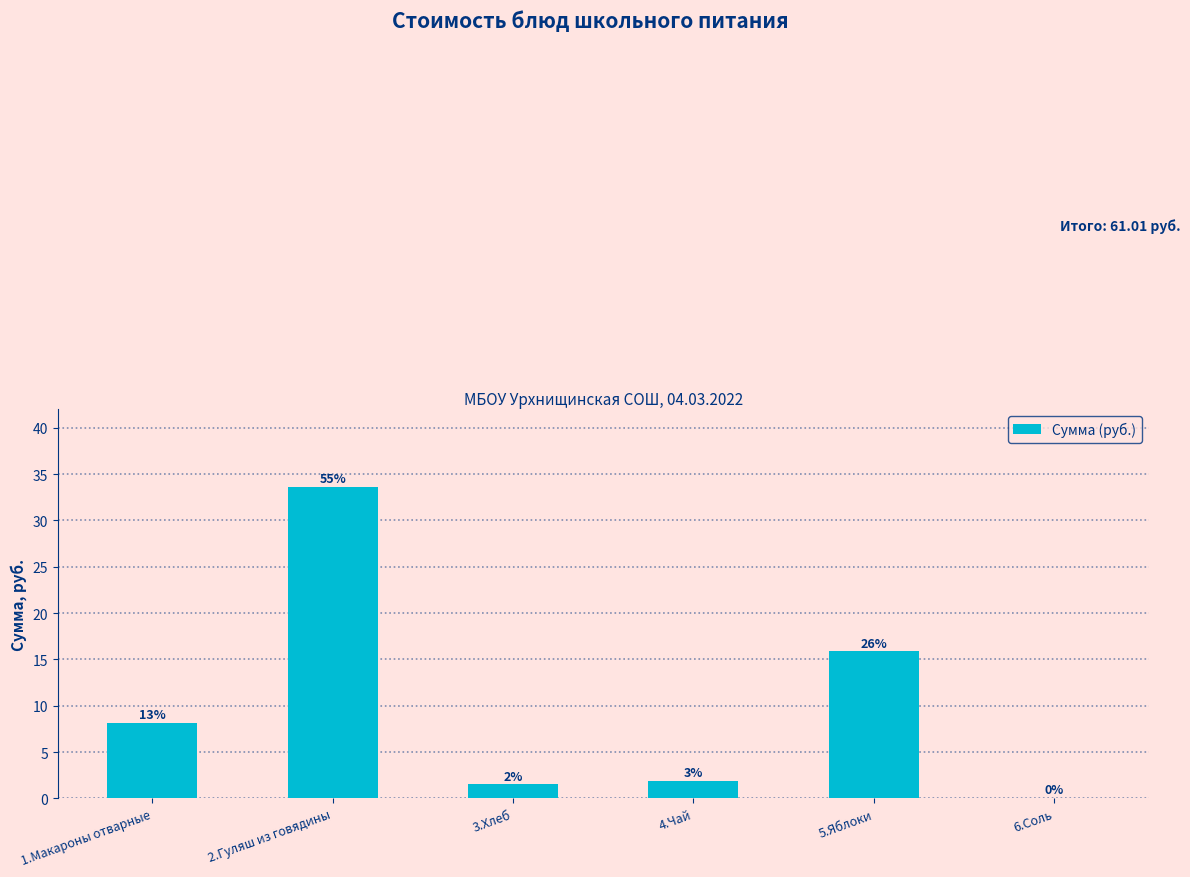

True or false: the data shows 0.1 at 6.Соль.

True